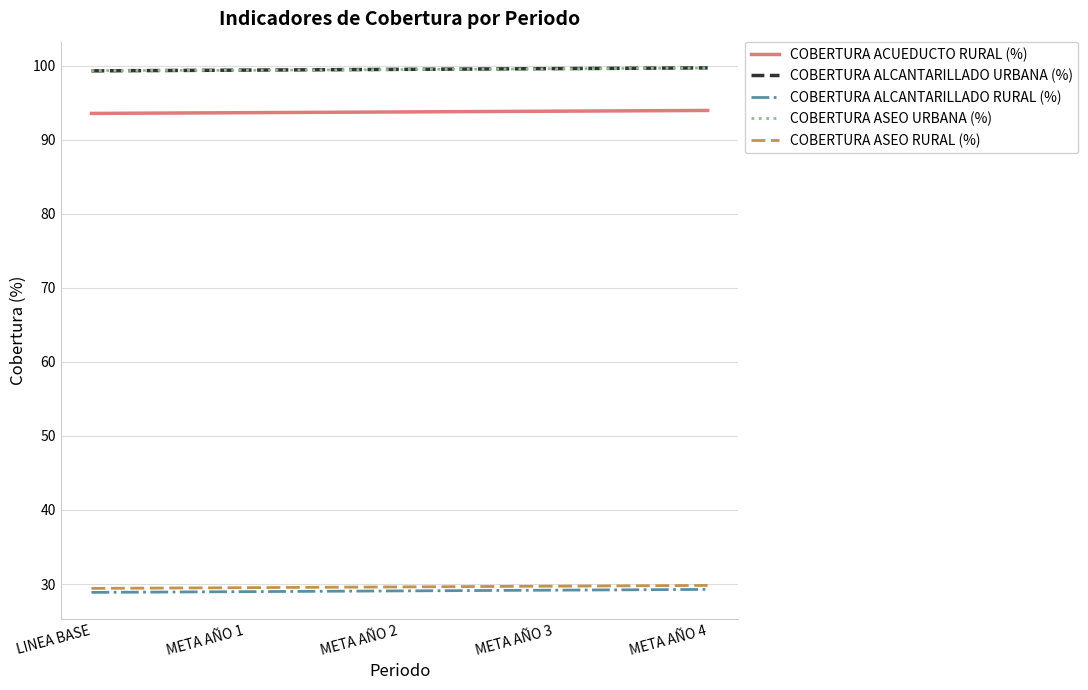

What is the difference between the maximum and minimum values in the COBERTURA ASEO RURAL (%) series?

0.4